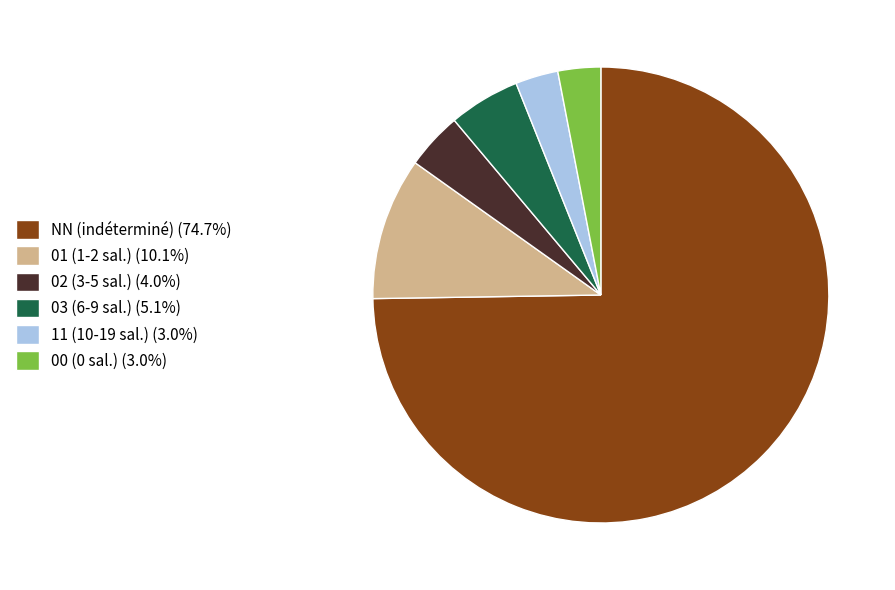

How many segments does this pie chart have?

6